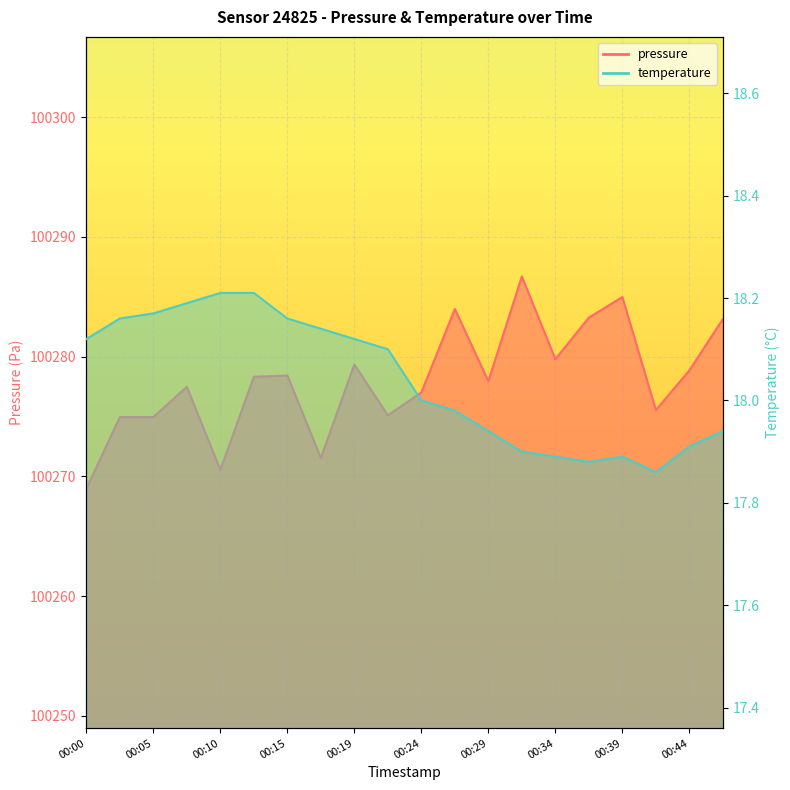

What is the total value across all series at 00:07?

100295.7